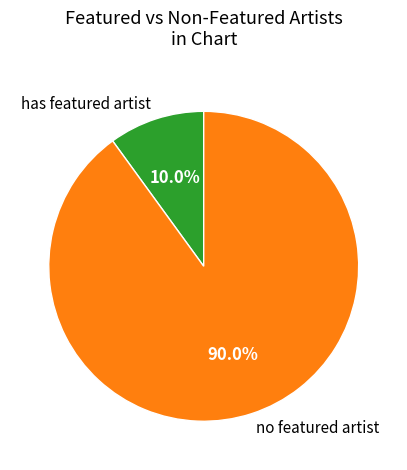

To the nearest percent, what is the difference between the largest and smallest slice percentages?

80%